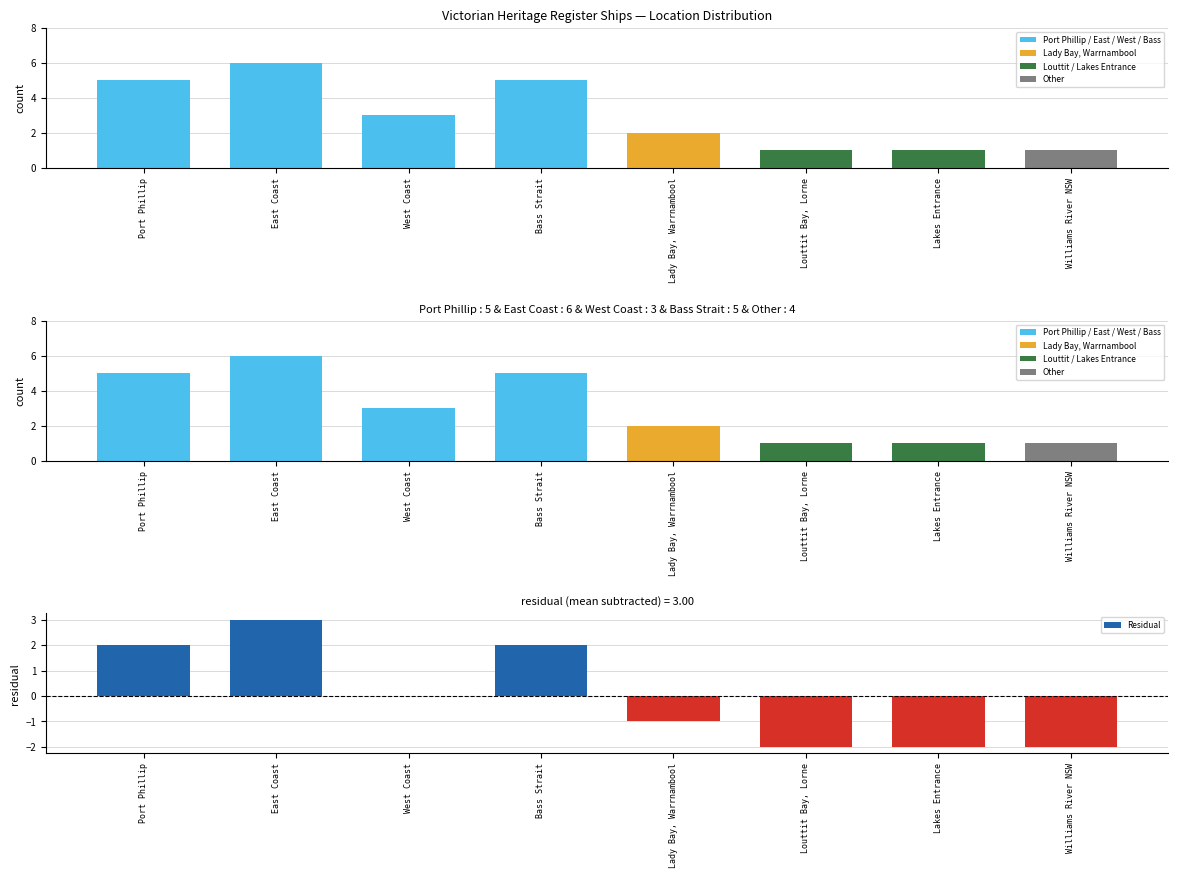

What position from the right is East Coast?

7